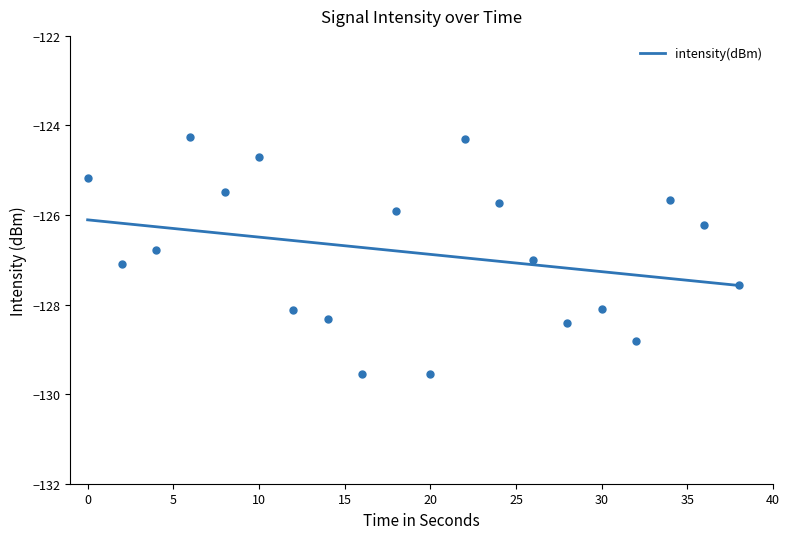

What is the value of the 9th point from the left?

-129.6